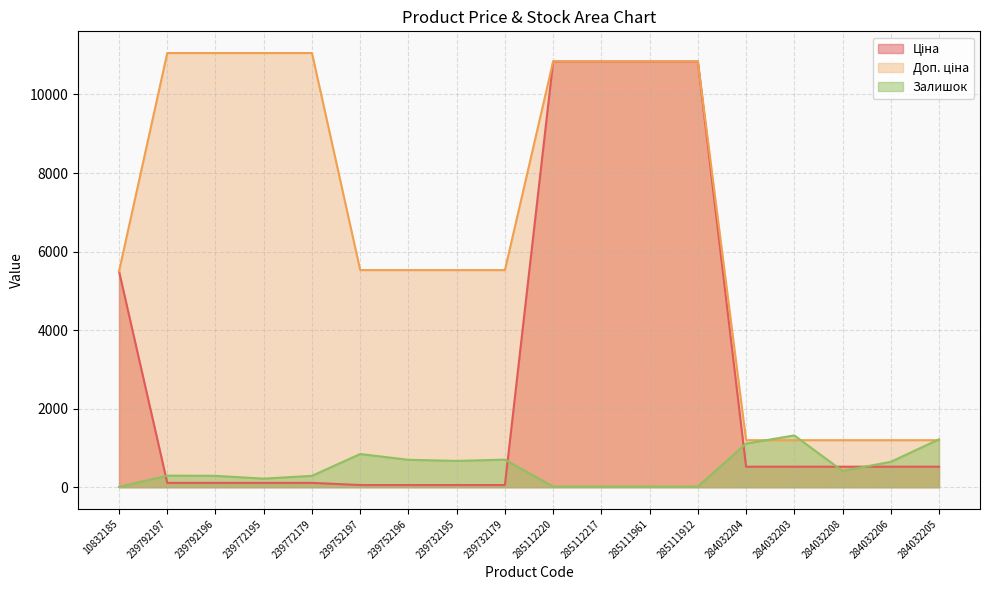

What is the label of the 18th point from the right?

10832185